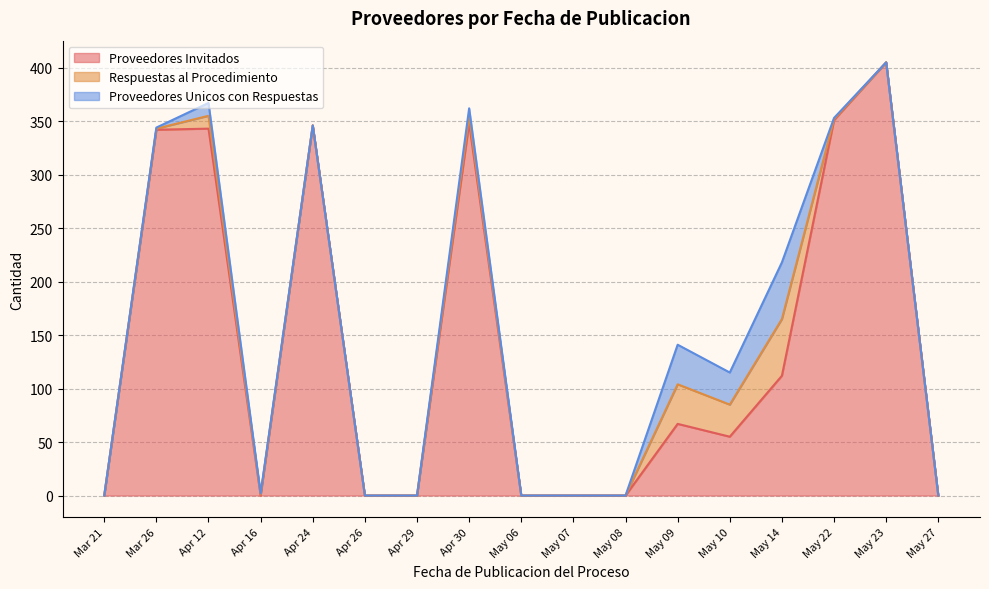

What is the sum of all Respuestas al Procedimiento values?

142